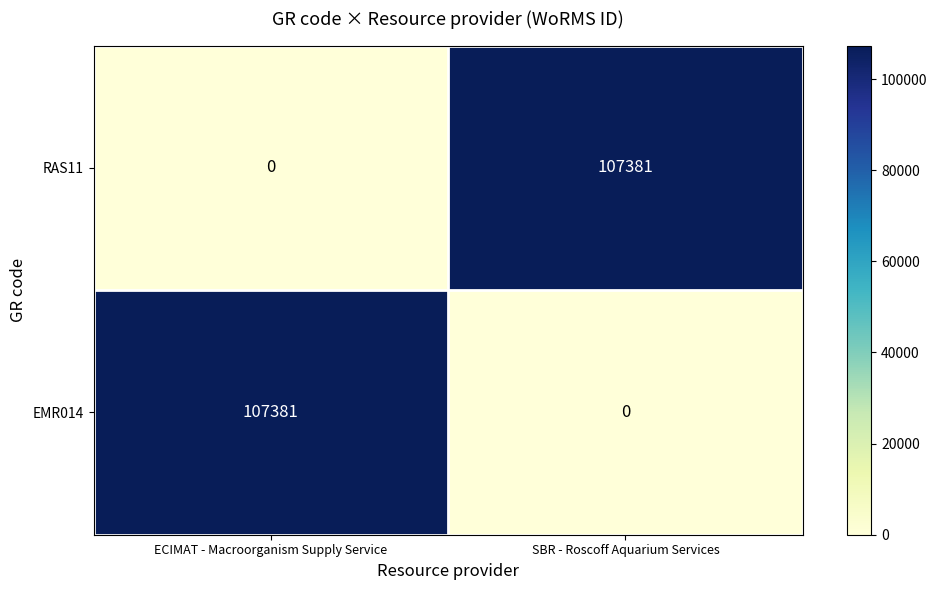

Reading left to right, what are all the values shown in this chart?

RAS11: ECIMAT - Macroorganism Supply Service=0	SBR - Roscoff Aquarium Services=107381
EMR014: ECIMAT - Macroorganism Supply Service=107381	SBR - Roscoff Aquarium Services=0